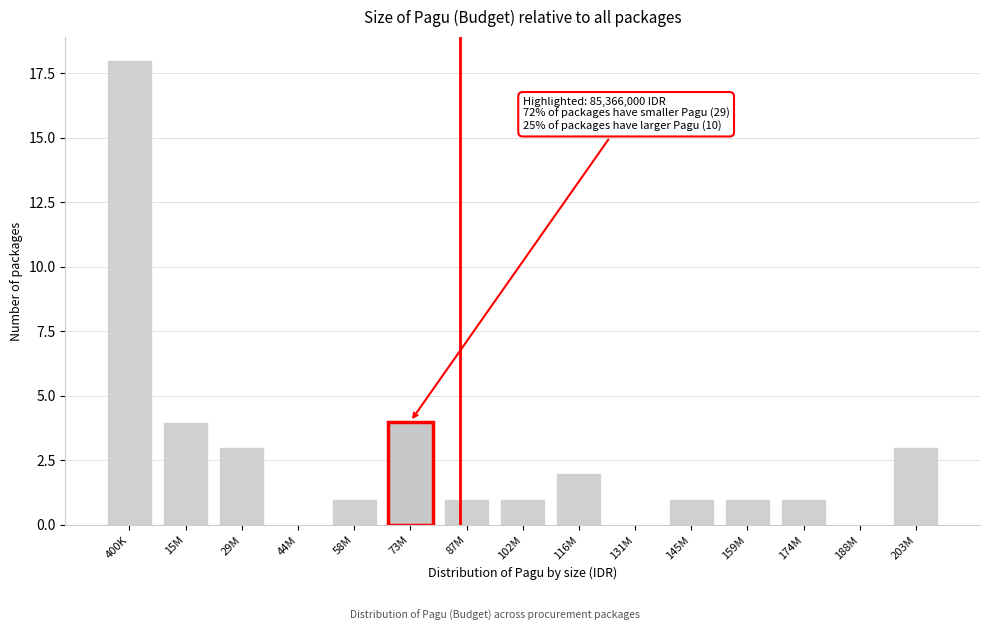

Reading left to right, what are all the values shown in this chart?

400K=18	15M=4	29M=3	44M=0	58M=1	73M=4	87M=1	102M=1	116M=2	131M=0	145M=1	159M=1	174M=1	188M=0	203M=3